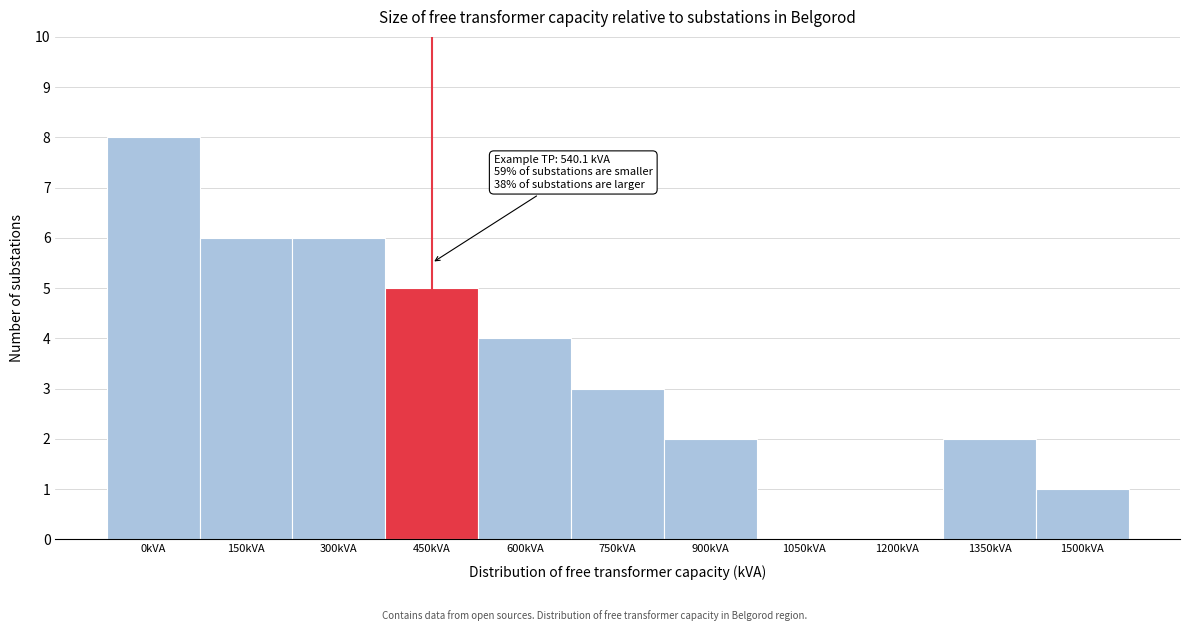

Reading right to left, extract all data points from this chart.

1500kVA=1	1350kVA=2	1200kVA=0	1050kVA=0	900kVA=2	750kVA=3	600kVA=4	450kVA=5	300kVA=6	150kVA=6	0kVA=8